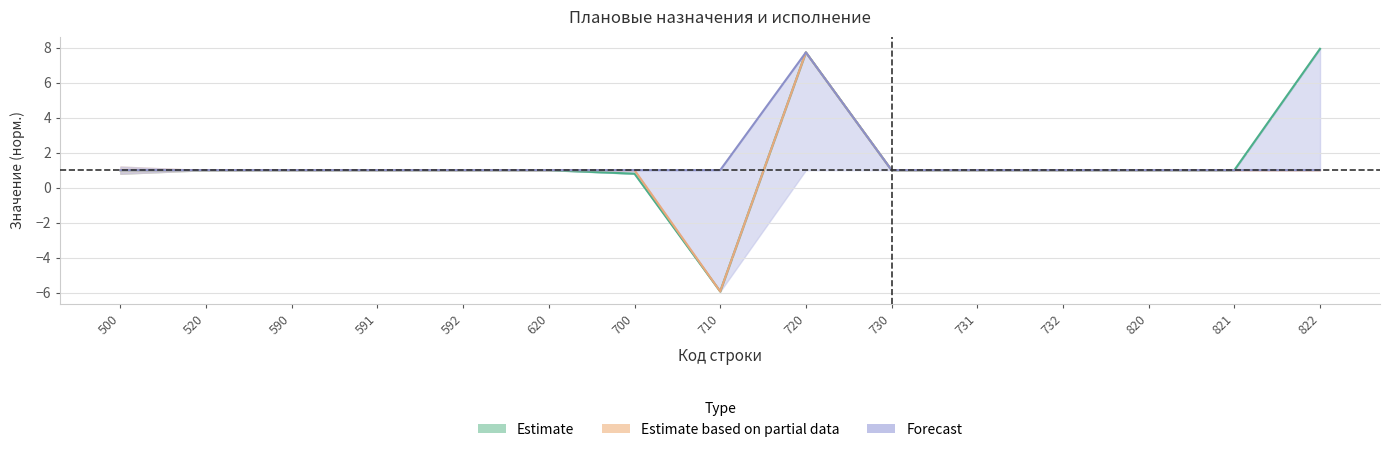

At how many categories does at least one series exceed -4?

15